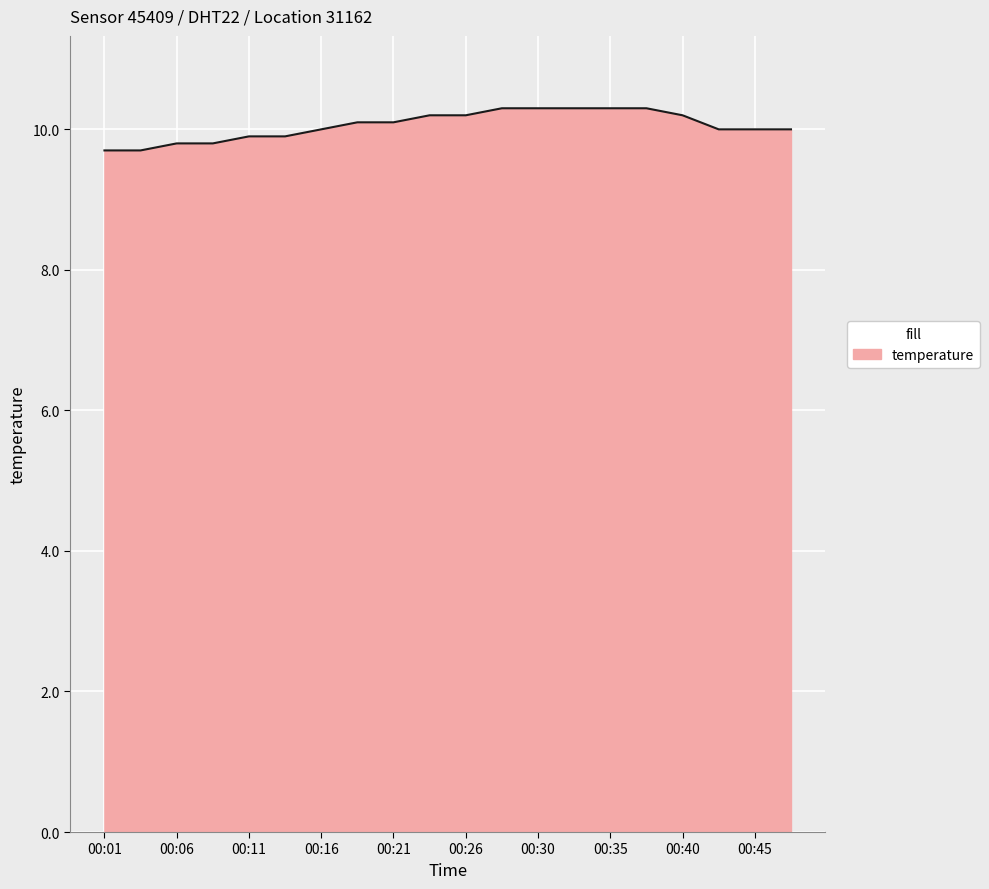

What is the maximum value shown in the chart?

10.3